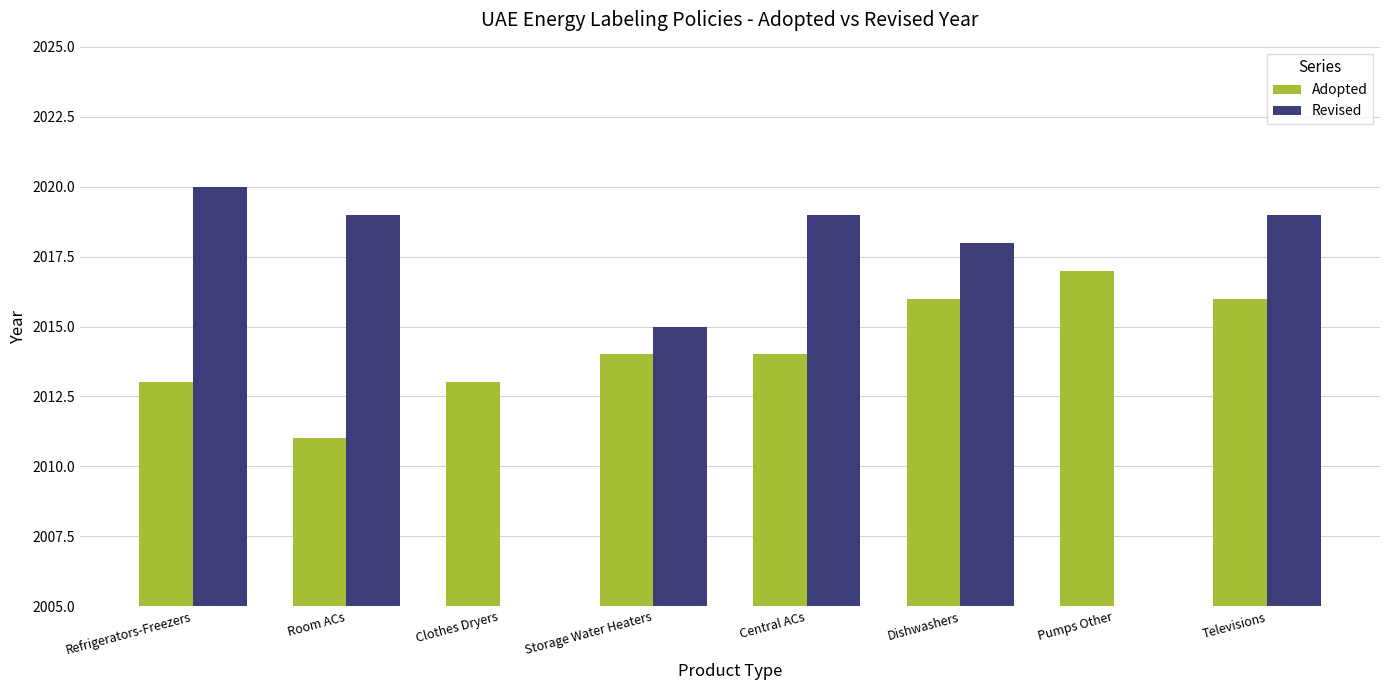

How many values in the Adopted series exceed 2014?

3